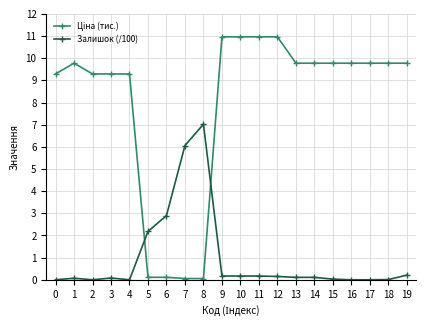

The value of Залишок (/100) at 17 is 0.0. True or false?

True